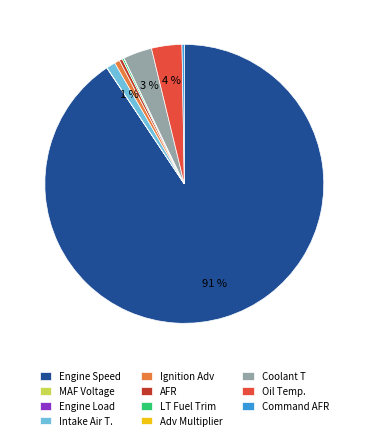

What is the largest slice in the pie chart?

Engine Speed